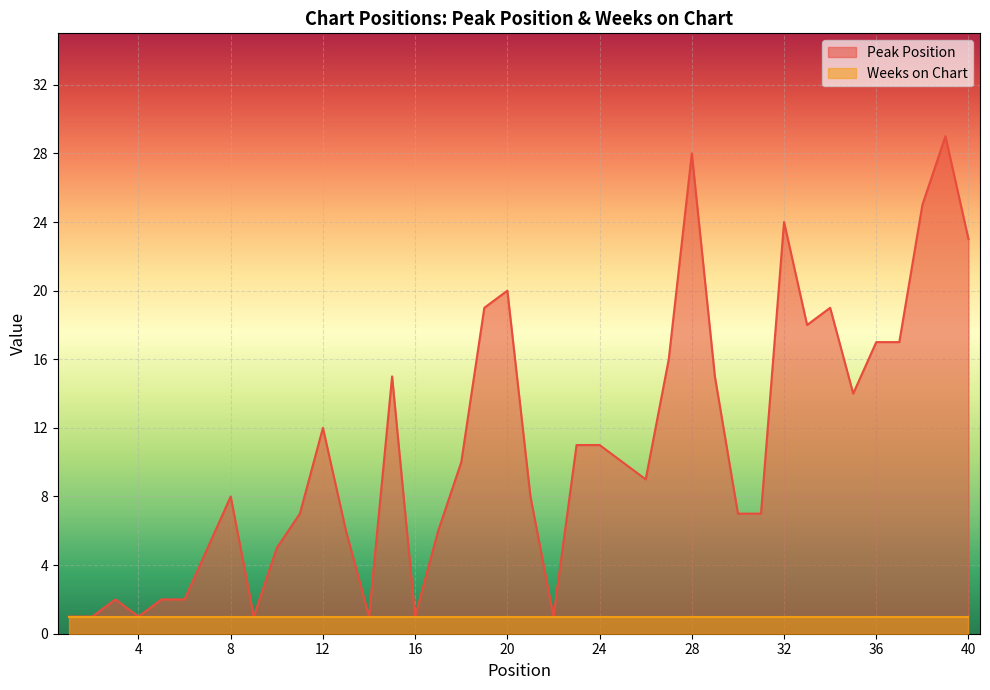

What is the difference between the values at 8 and 23?

3